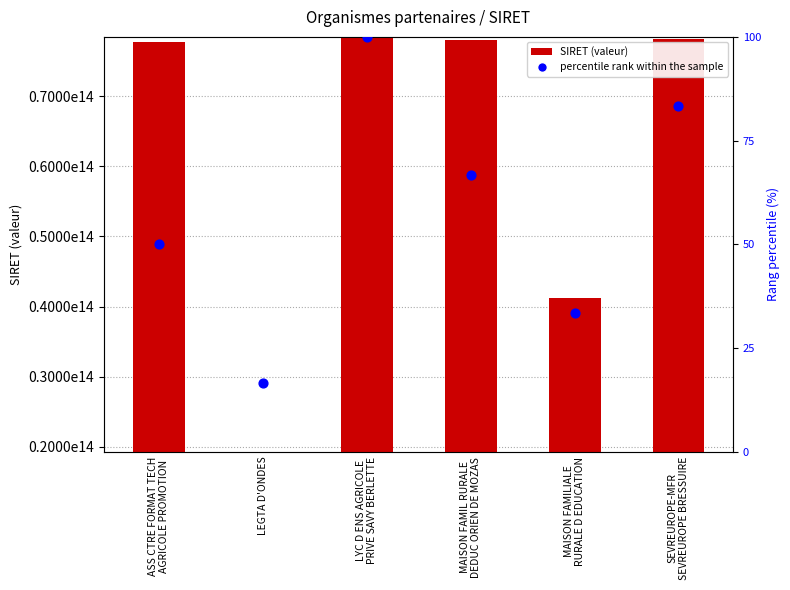

What are all the series names shown in the legend?

SIRET, percentile rank within the sample